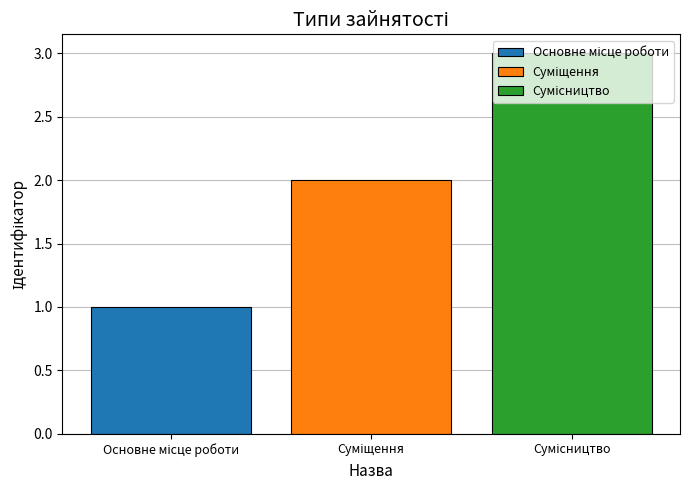

What is the greatest value displayed?

3